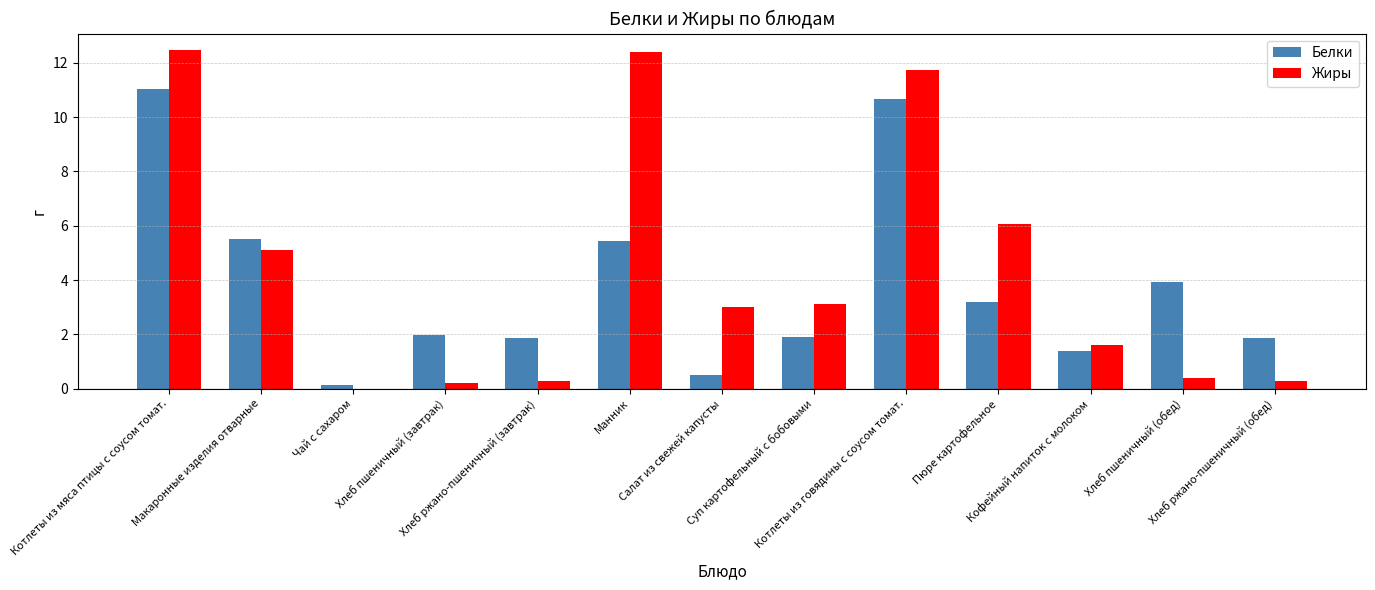

What is the sum of all Белки values?

49.4